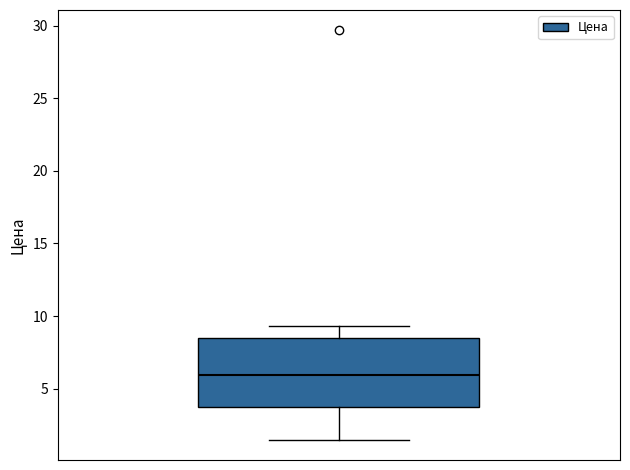

Read this box plot against the y-axis: the position of the median line, the range covered by the box, and the ends of both whiskers. The values are not printed on the chart, so give them approximately, as read against the axis.

median 6.0, box 3.5 to 8.5, whiskers 1.5 to 9.5